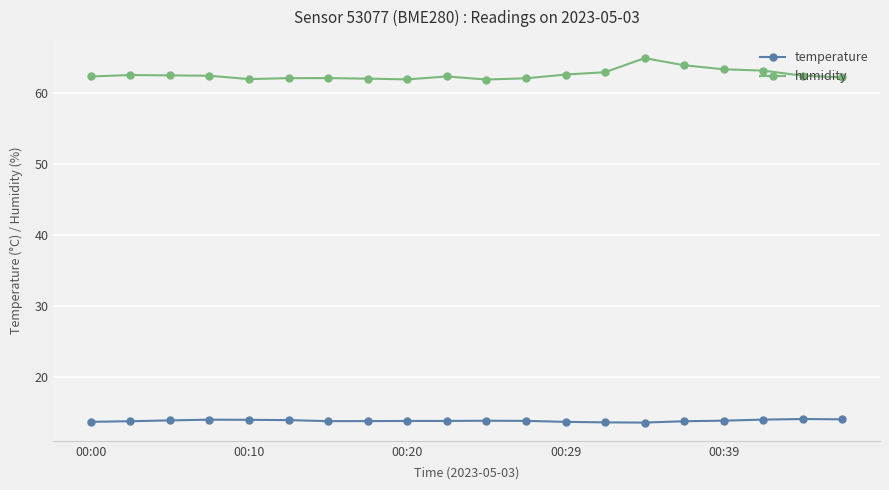

What is the value of the humidity point at the 14th from the left?

63.0